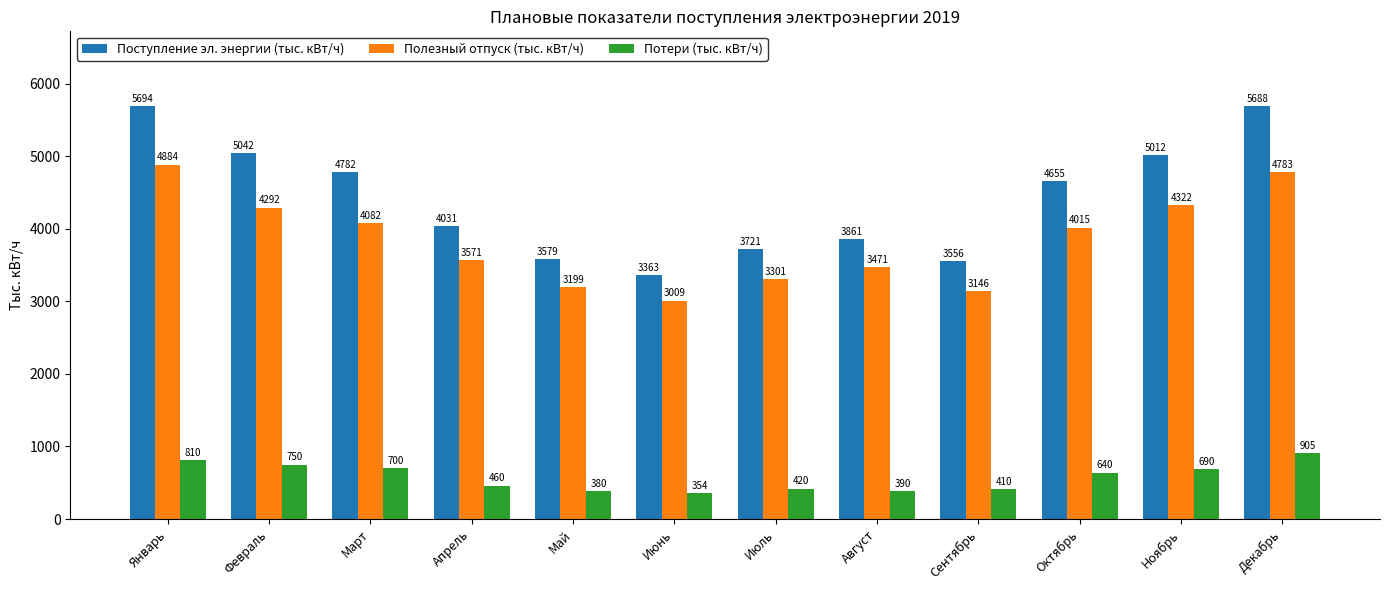

At which label is Потери (тыс. кВт/ч) closest to 629?

Октябрь